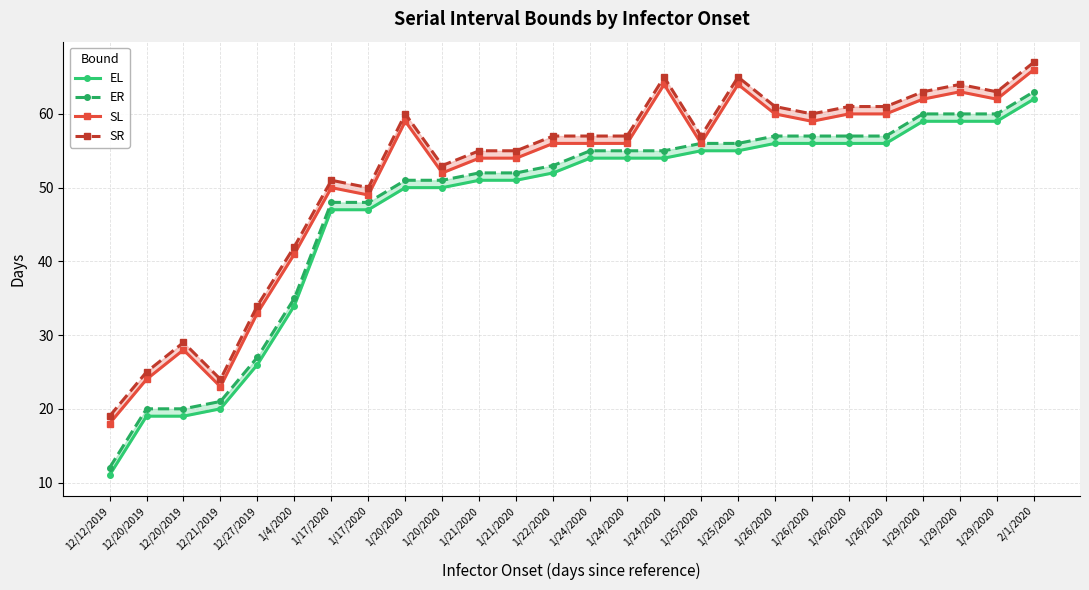

Between 12/20/2019 and 1/24/2020, which is larger?

1/24/2020